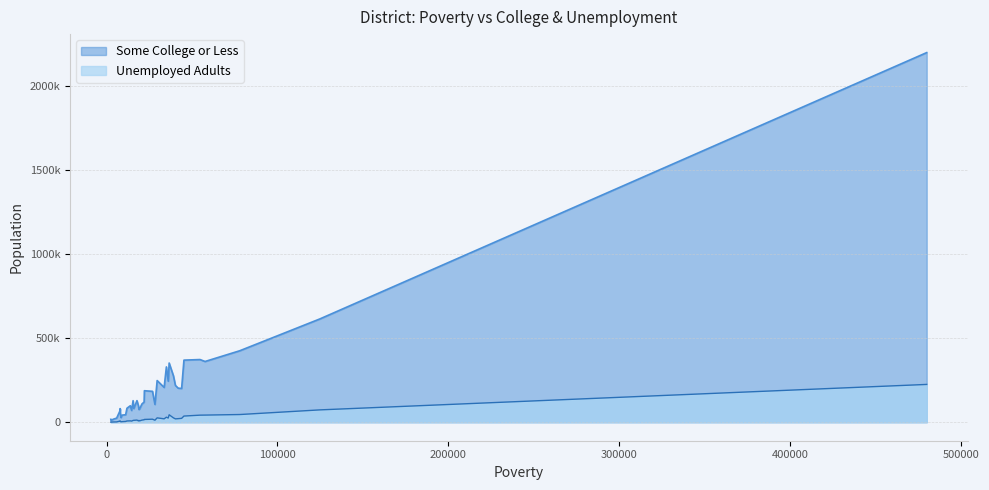

What is the spread (max minus min) of values at 6?

221814.2